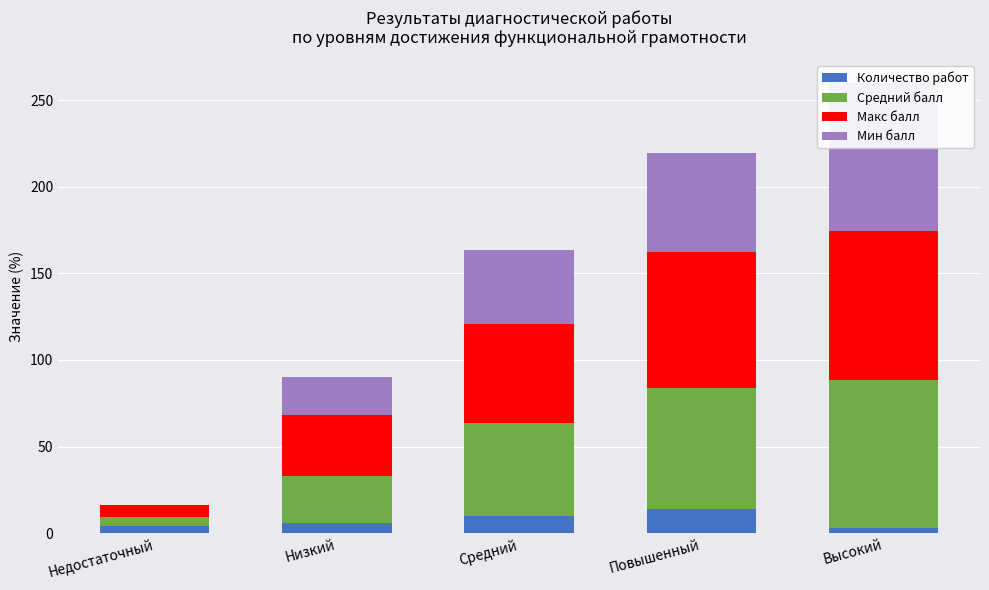

True or false: Мин балл has a value of -59.7 at Недостаточный.

False